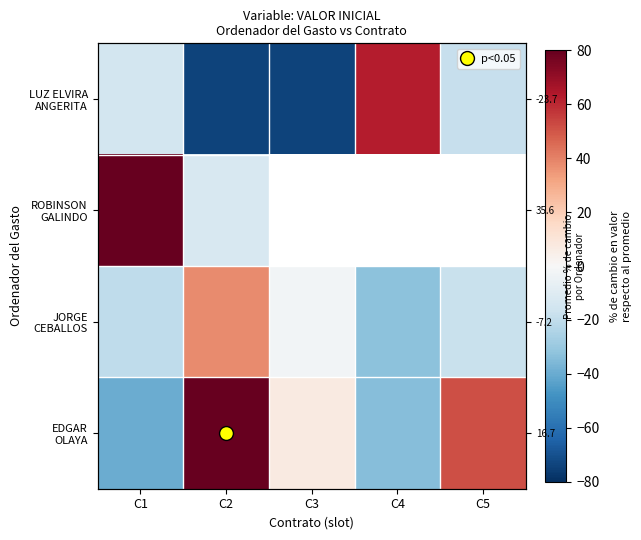

What is the smallest value displayed?

-74.1